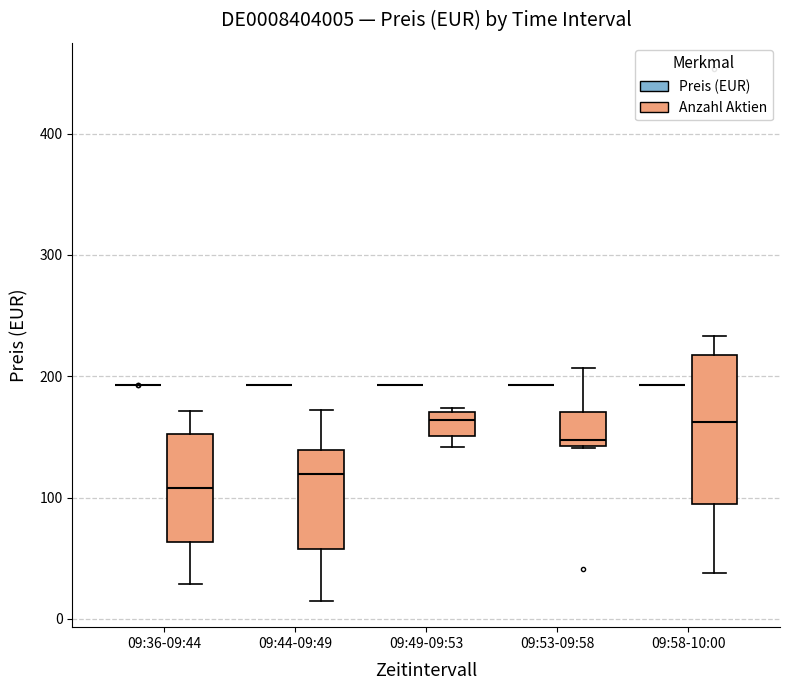

Comparing the boxes themselves (not the whiskers), which one is the tallest?

09:58-10:00 (Anzahl Aktien)